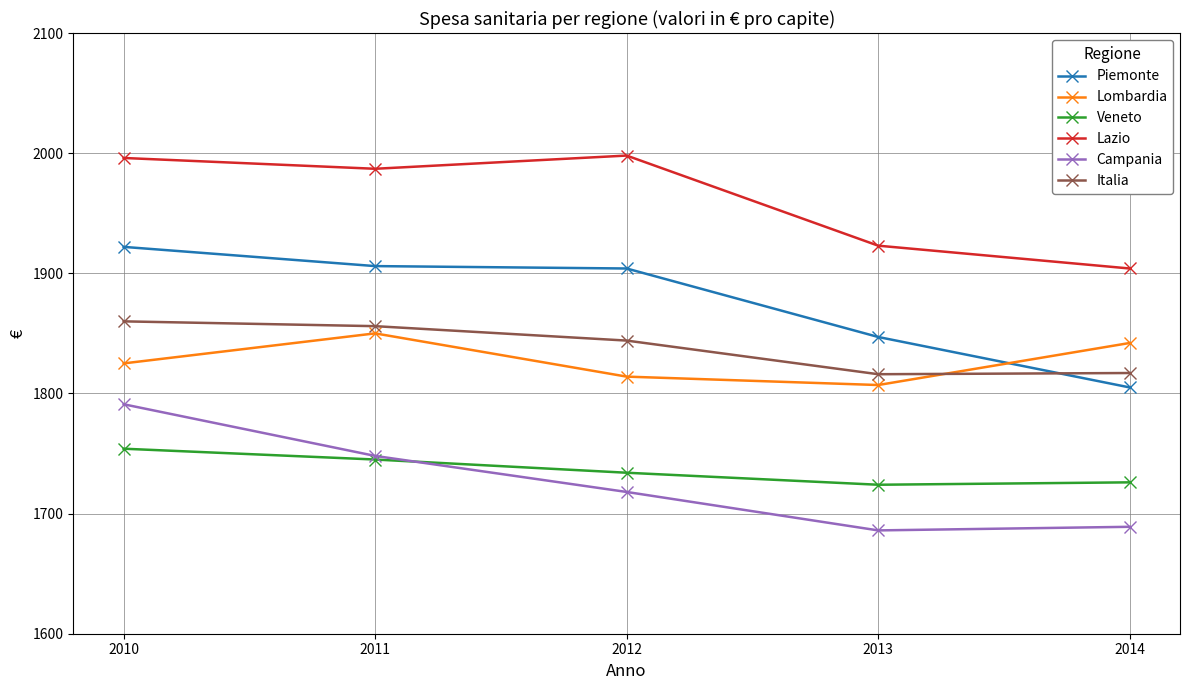

What is the smallest value displayed?

1686